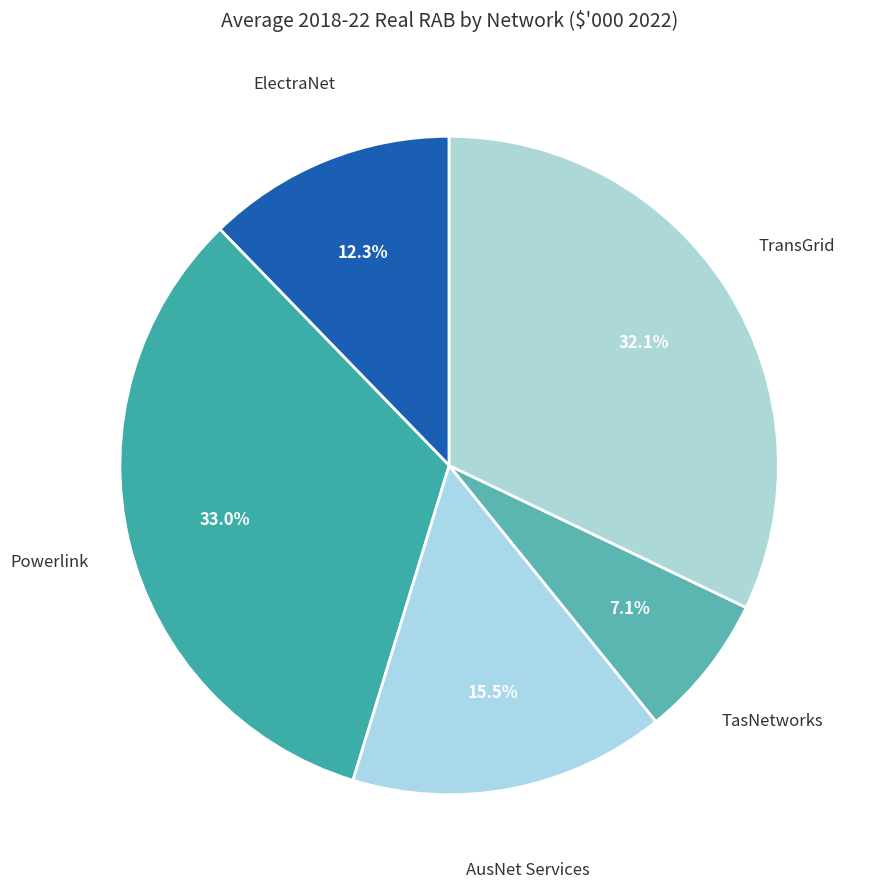

Rank the categories by value from lowest to highest.

TasNetworks, ElectraNet, AusNet Services, TransGrid, Powerlink